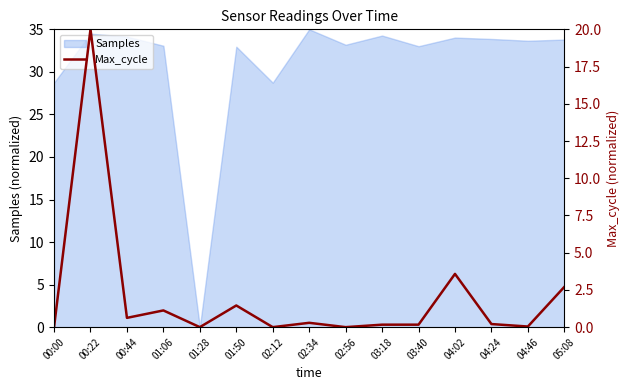

What is the value of the 4th point from the left?

1.1